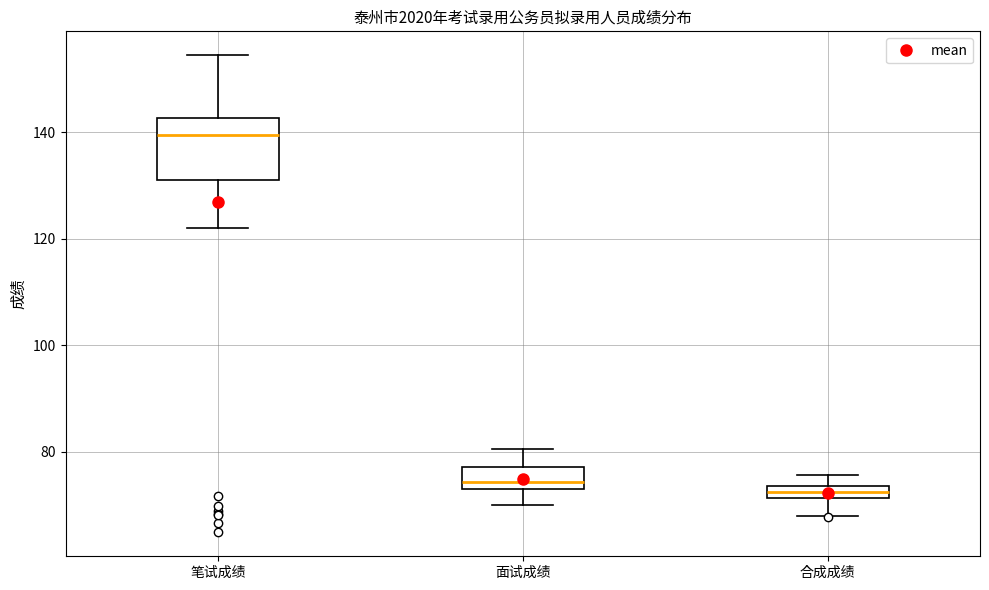

Where does the lower whisker of the box for 笔试成绩 end on the y-axis? The values are not printed on the chart, so give them approximately, as read against the axis.

122